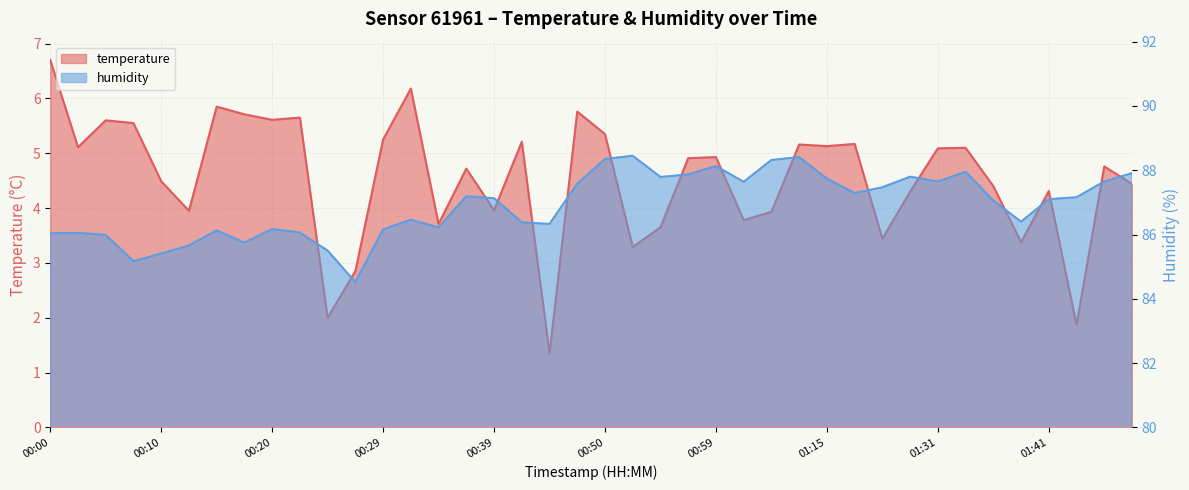

Between 00:20 and 01:02, which is larger?

00:20